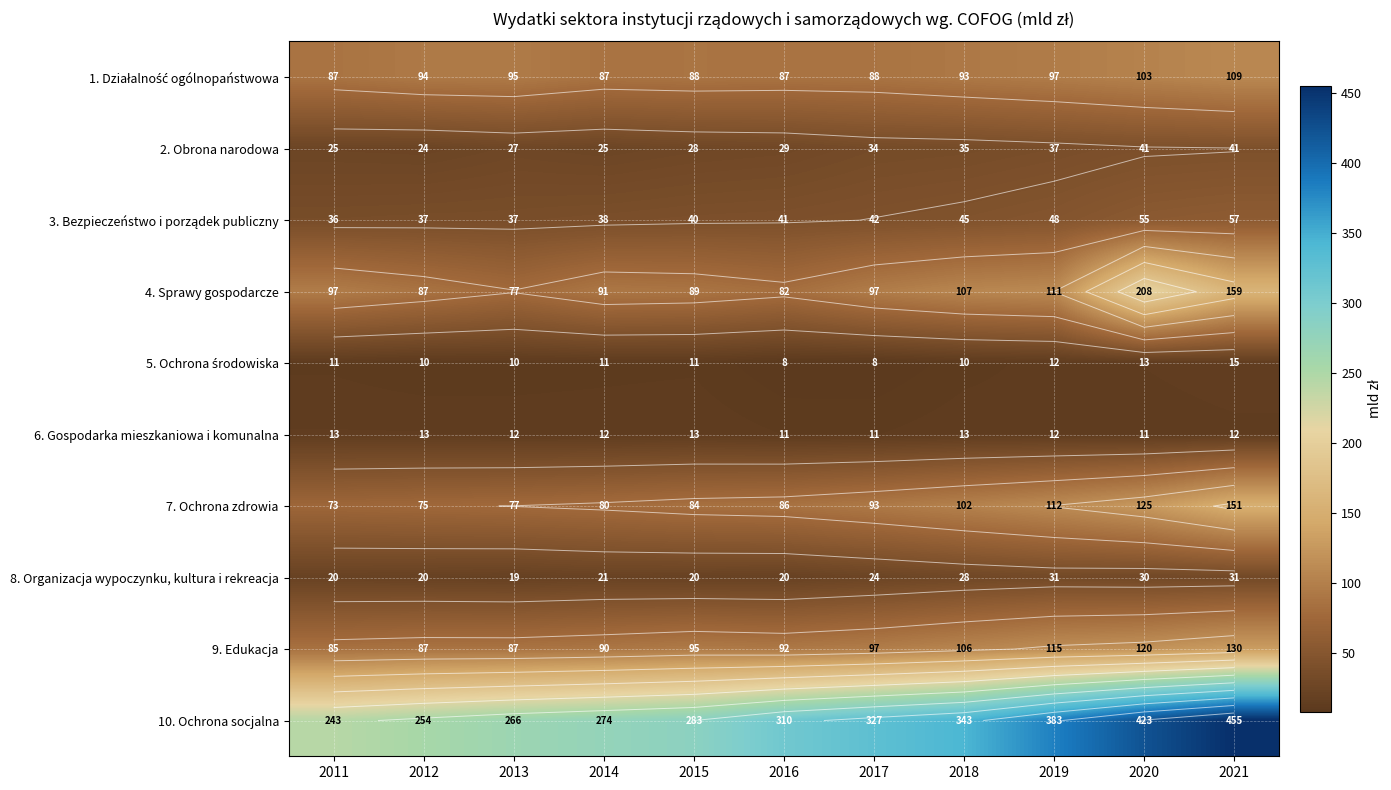

Which series has the largest total across all categories?

10. Ochrona socjalna